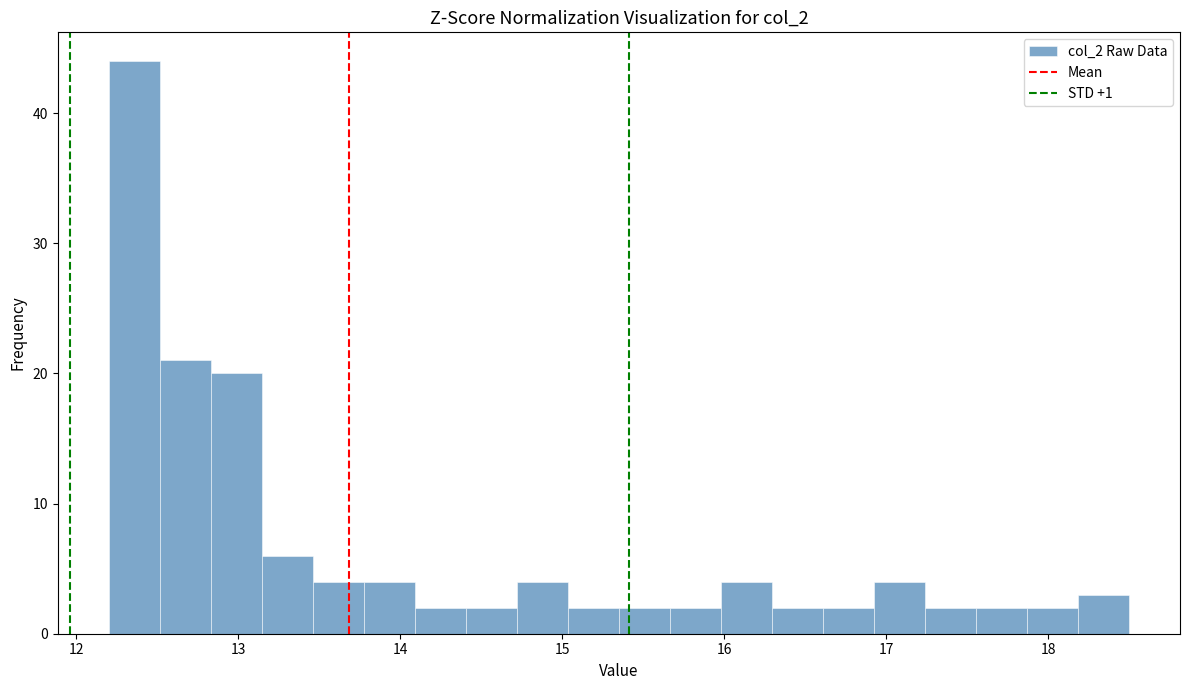

Read against the x-axis, roughly where is the centre of the tallest bar?

12.4